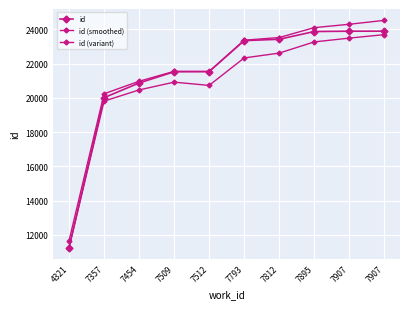

Reading left to right, transcribe all the data shown in this chart.

id: 4321=11265.0	7357=20012.0	7454=20868.0	7509=21523.0	7512=21536.0	7793=23341.0	7812=23421.0	7895=23872.0	7907=23892.0	7907=23893.0
id (smoothed): 4321=11669.1	7357=20239.3	7454=20969.0	7509=21548.3	7512=21536.0	7793=23366.3	7812=23522.0	7895=24099.3	7907=24296.1	7907=24524.4
id (variant): 4321=11265.0	7357=19810.0	7454=20463.9	7509=20916.9	7512=20727.8	7793=22330.8	7812=22612.8	7895=23265.9	7907=23487.9	7907=23691.0